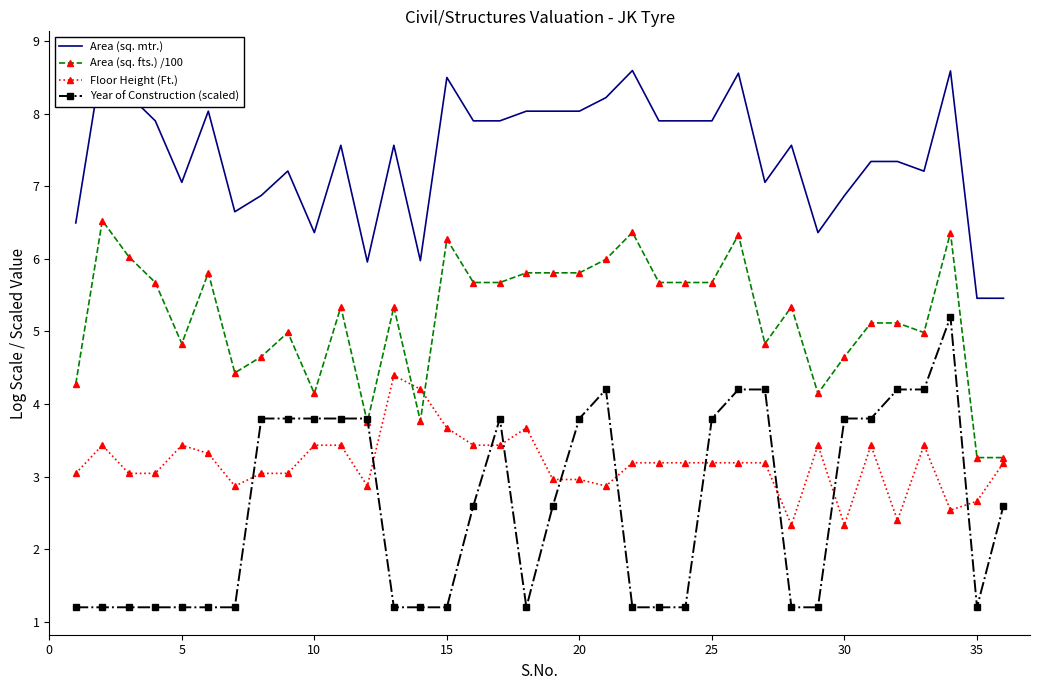

What is the average value of the Area (sq. mtr.) series?

7.4